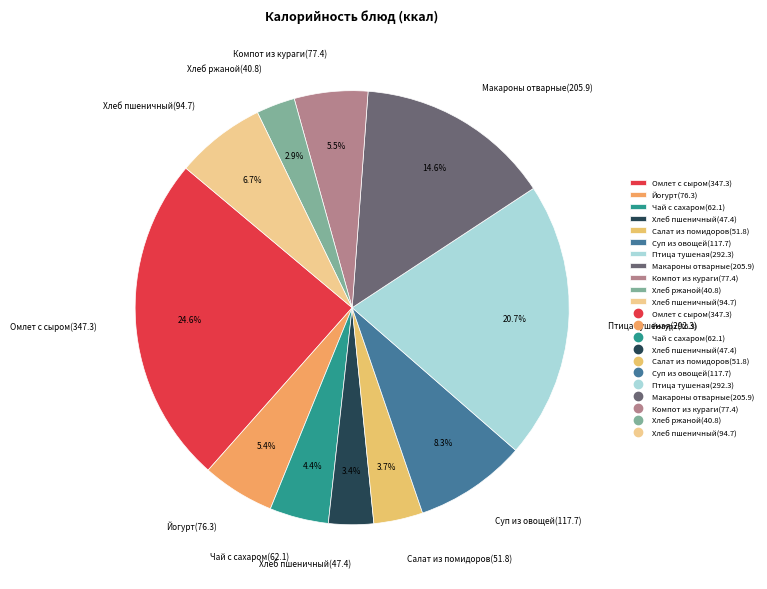

Does any single category account for the majority?

No